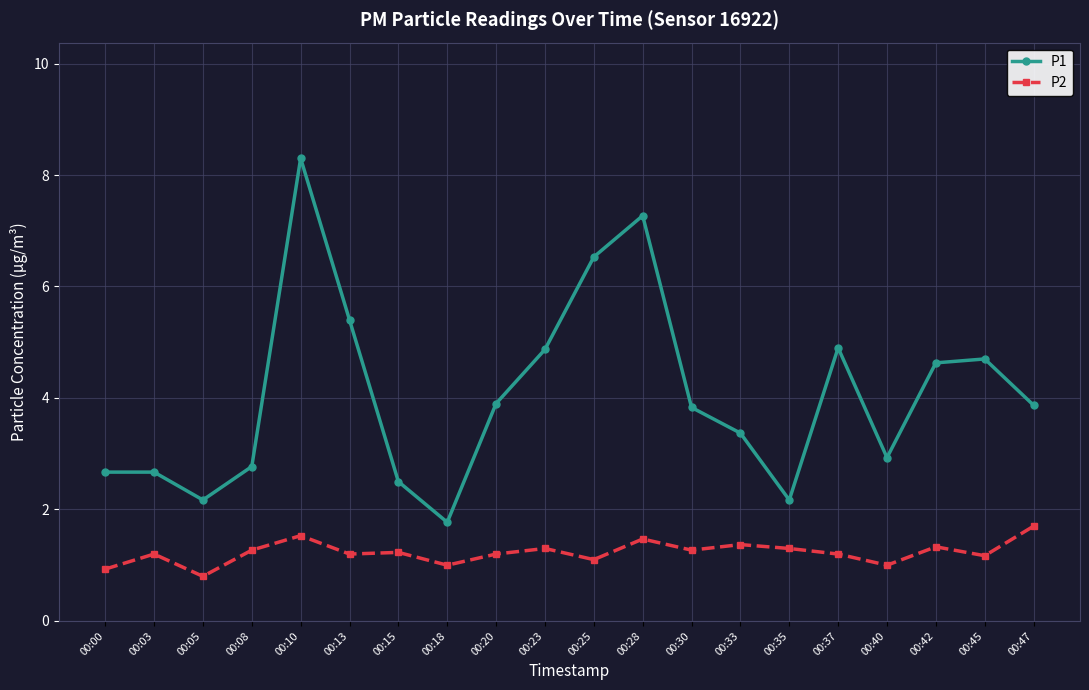

True or false: P1 and P2 cross at least once.

False